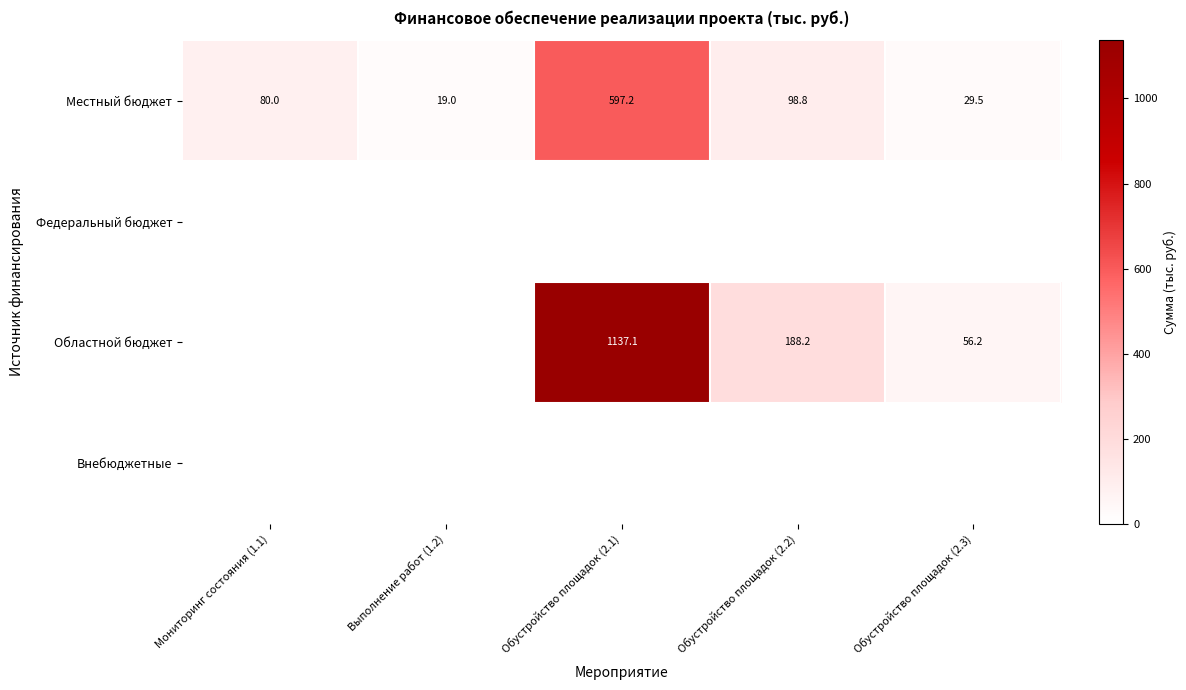

What is the difference between the Местный бюджет values at Мониторинг состояния (1.1) and Обустройство площадок (2.2)?

18.8